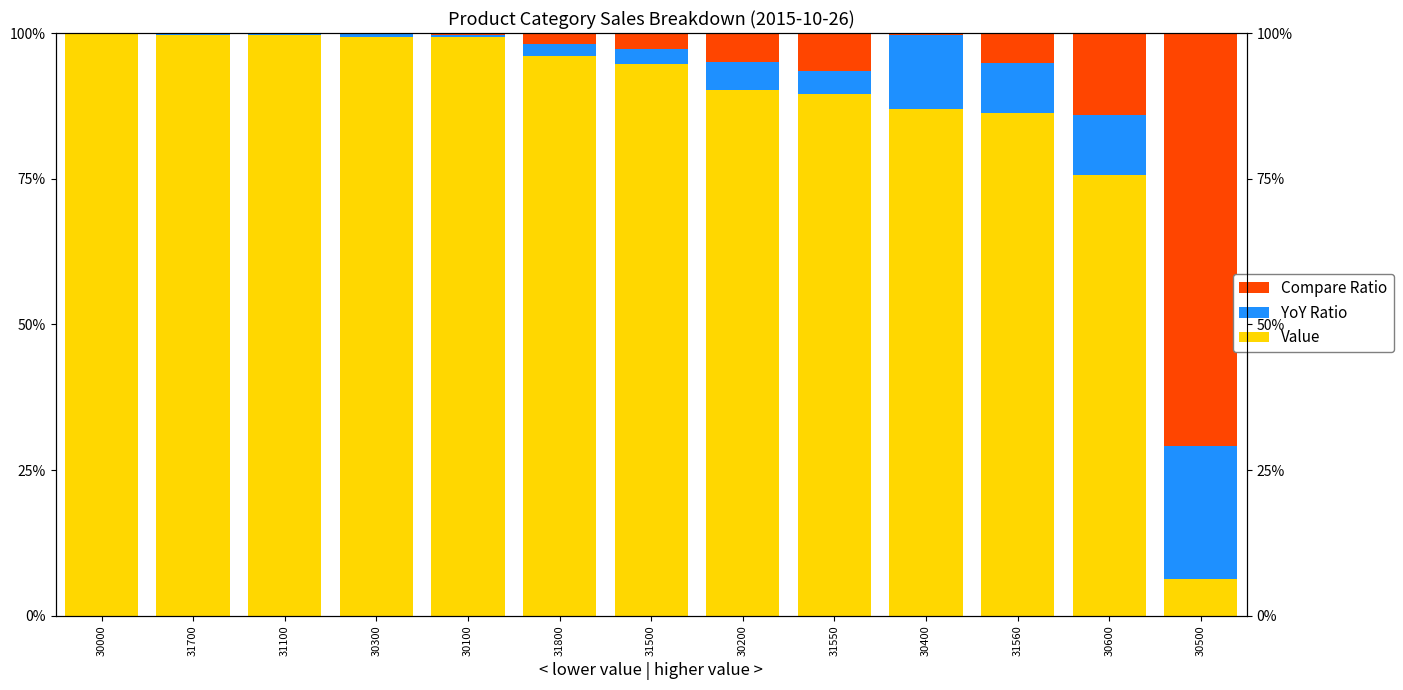

Reading left to right, extract all data points from this chart.

Value: 99.9	99.6	99.6	99.3	99.3	96.1	94.7	90.2	89.5	87.0	86.3	75.6	6.4
YoY Ratio: 0.0	0.2	0.3	0.4	0.3	2.0	2.6	4.8	3.9	12.8	8.5	10.4	22.7
Compare Ratio: 0.0	0.2	0.2	0.2	0.4	1.9	2.7	4.9	6.6	0.3	5.1	14.0	70.9